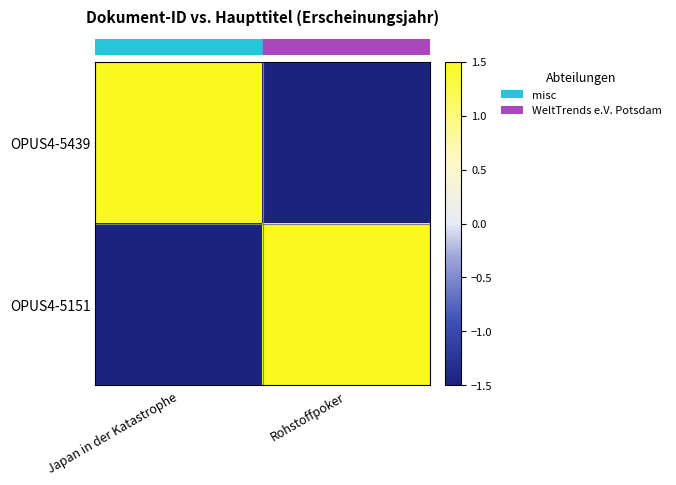

Which has a higher value, Japan in der Katastrophe or Rohstoffpoker?

Japan in der Katastrophe